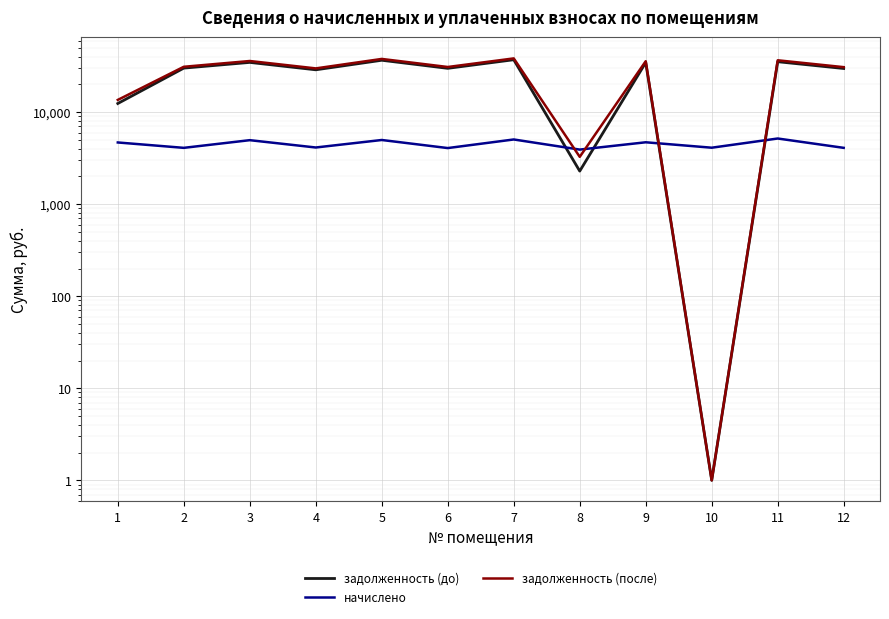

At which category does задолженность (после) reach its first local valley?

4